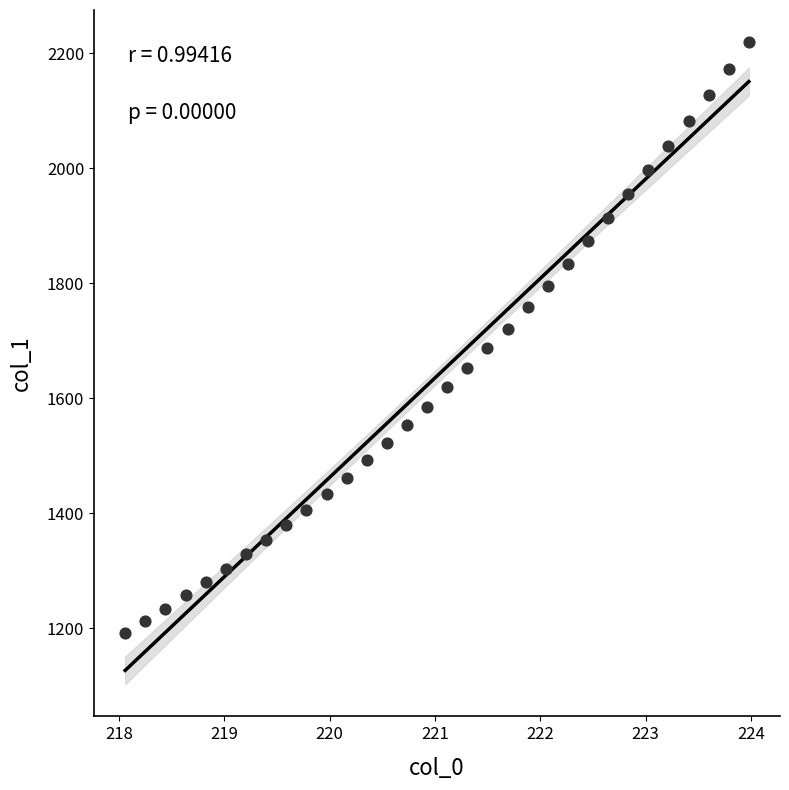

What is the range of X values (max minus min)?

5.9